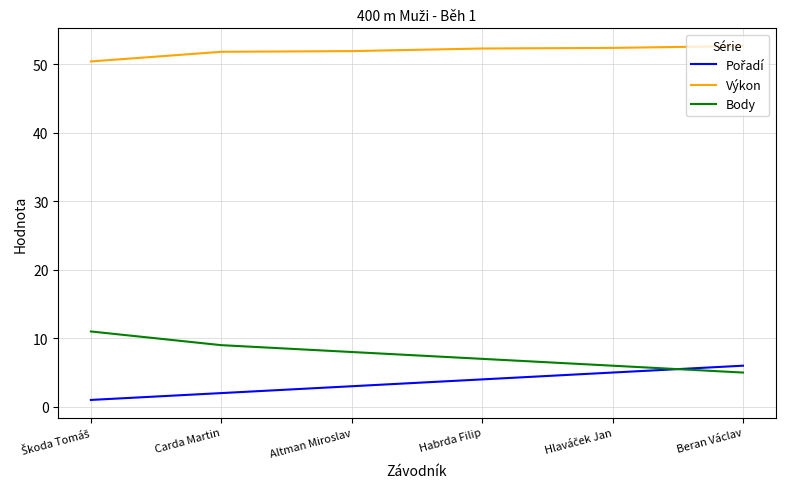

How many Body values are between 6 and 9?

4